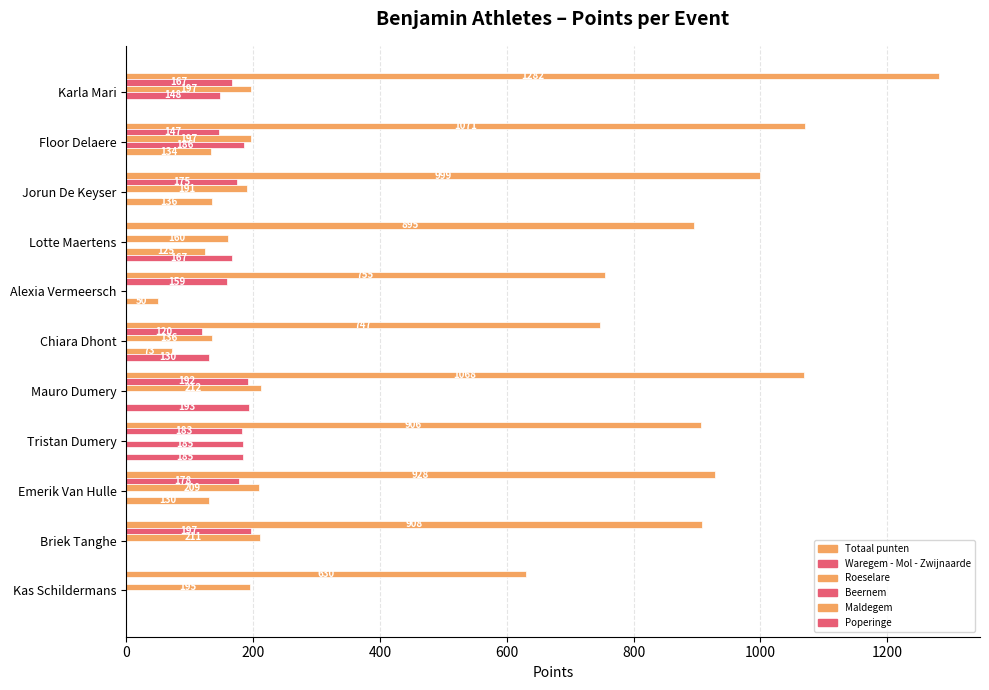

How many data points in Beernem are above 0?

3